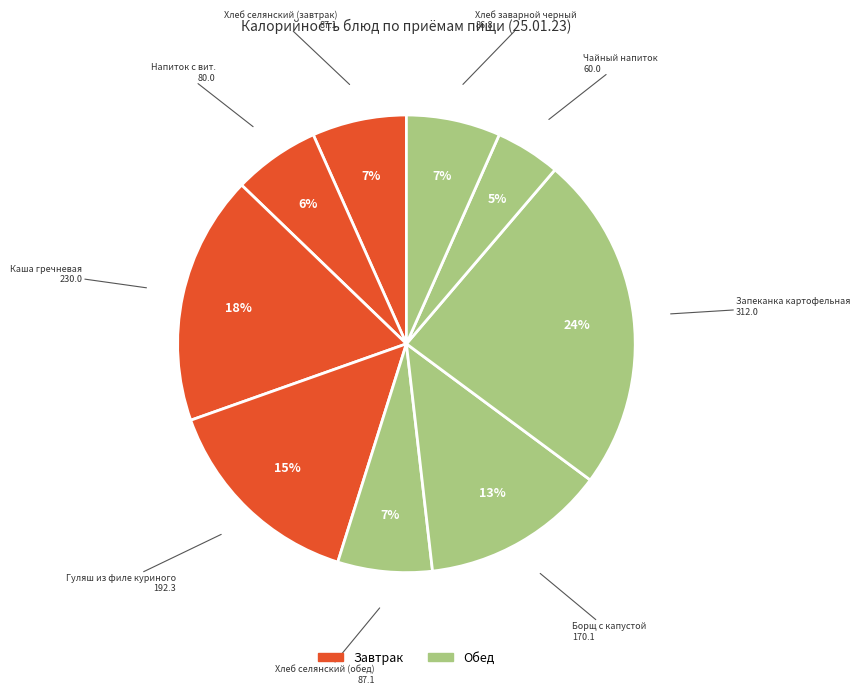

Does any single category account for the majority?

No